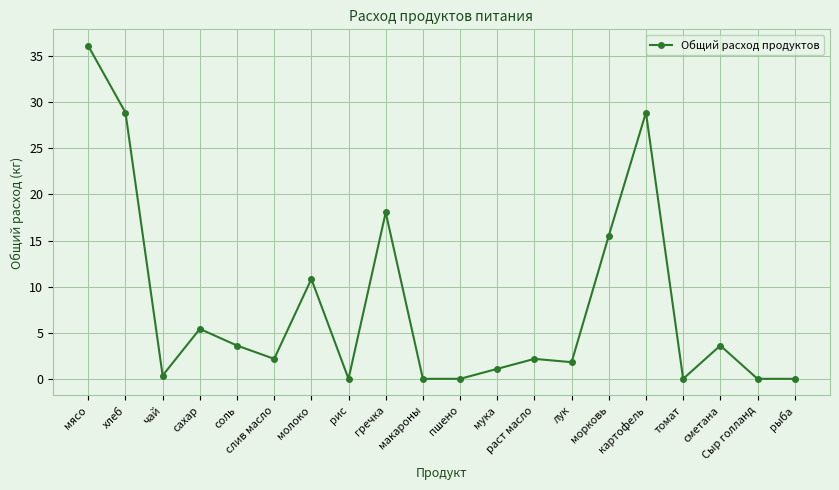

The value at соль is 3.6. True or false?

True